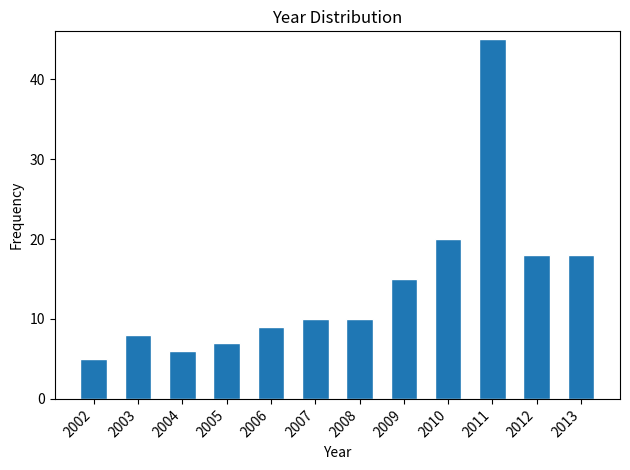

Reading left to right, list all the values displayed in this chart.

5	8	6	7	9	10	10	15	20	45	18	18